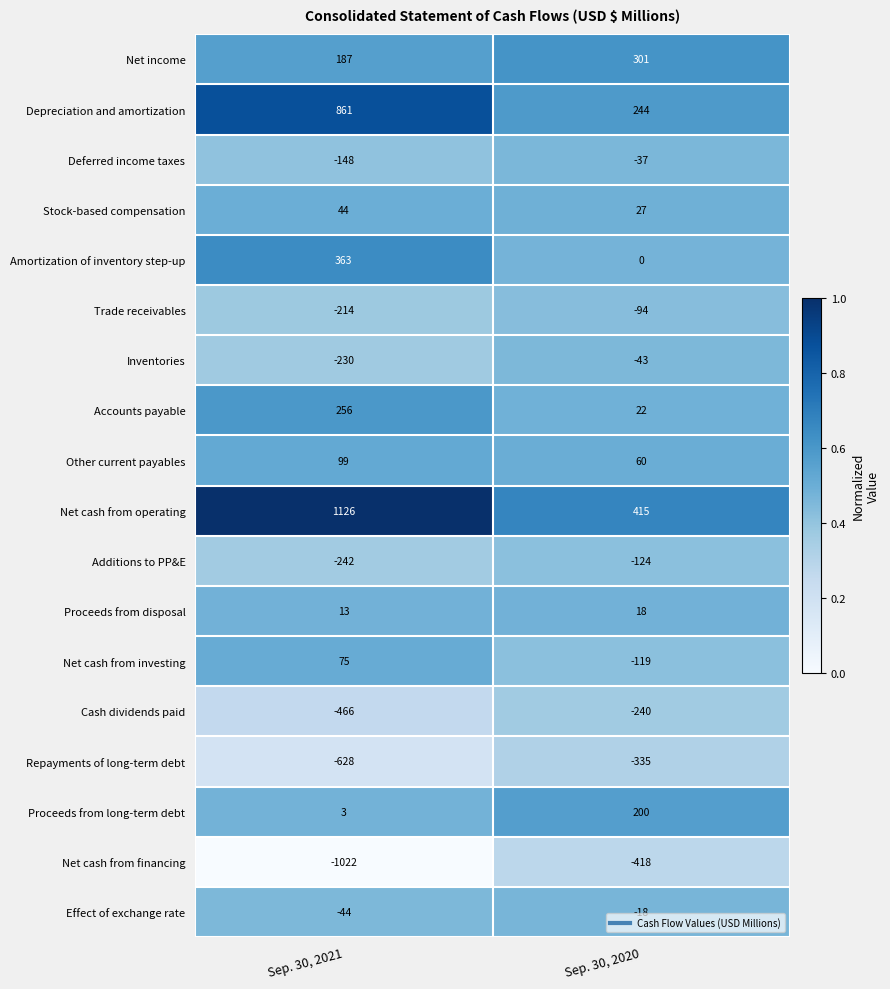

List the series in order of their peak value, lowest first.

Net cash from financing, Repayments of long-term debt, Cash dividends paid, Additions to PP&E, Trade receivables, Inventories, Deferred income taxes, Effect of exchange rate, Proceeds from disposal, Stock-based compensation, Net cash from investing, Other current payables, Proceeds from long-term debt, Accounts payable, Net income, Amortization of inventory step-up, Depreciation and amortization, Net cash from operating